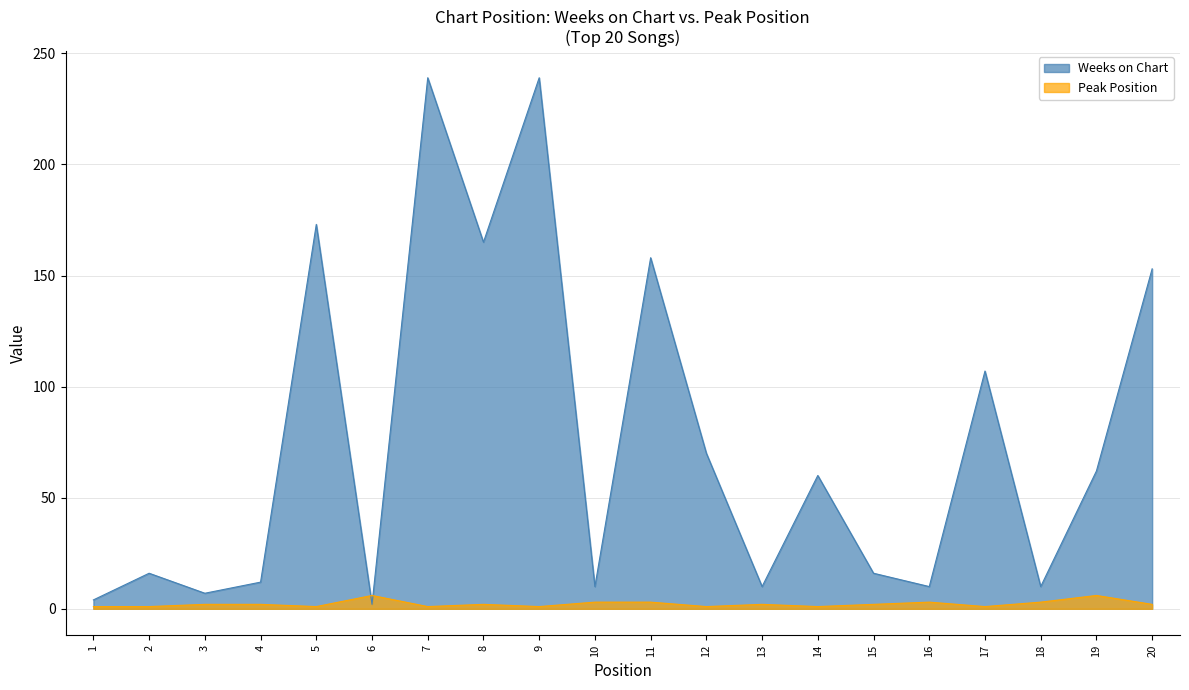

Rank the categories by Weeks on Chart value from highest to lowest.

7, 9, 5, 8, 11, 20, 17, 12, 19, 14, 2, 15, 4, 10, 13, 16, 18, 3, 1, 6